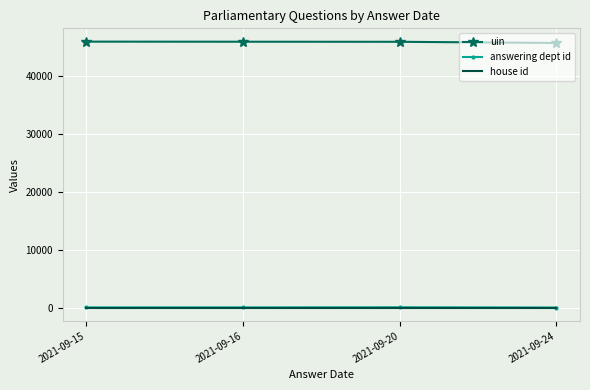

The value of uin at 2021-09-15 is 45886. True or false?

True